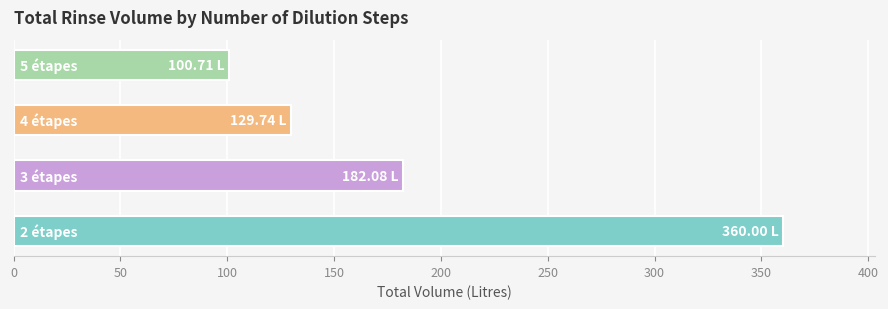

What is the difference between the maximum and minimum values?

259.3